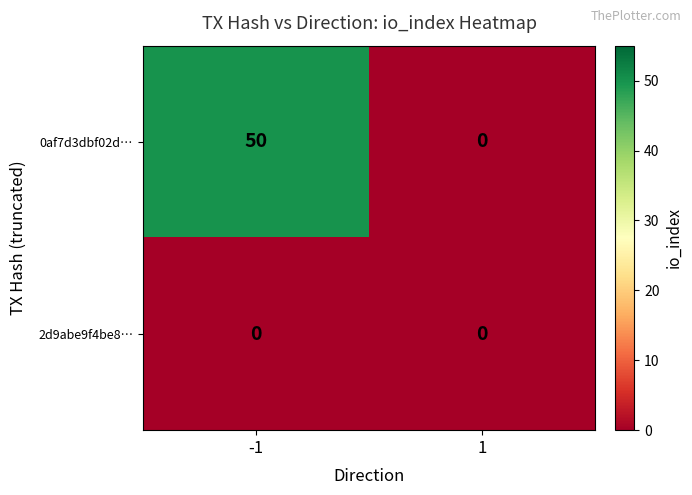

Which series has the largest range (max minus min)?

0af7d3dbf02d…